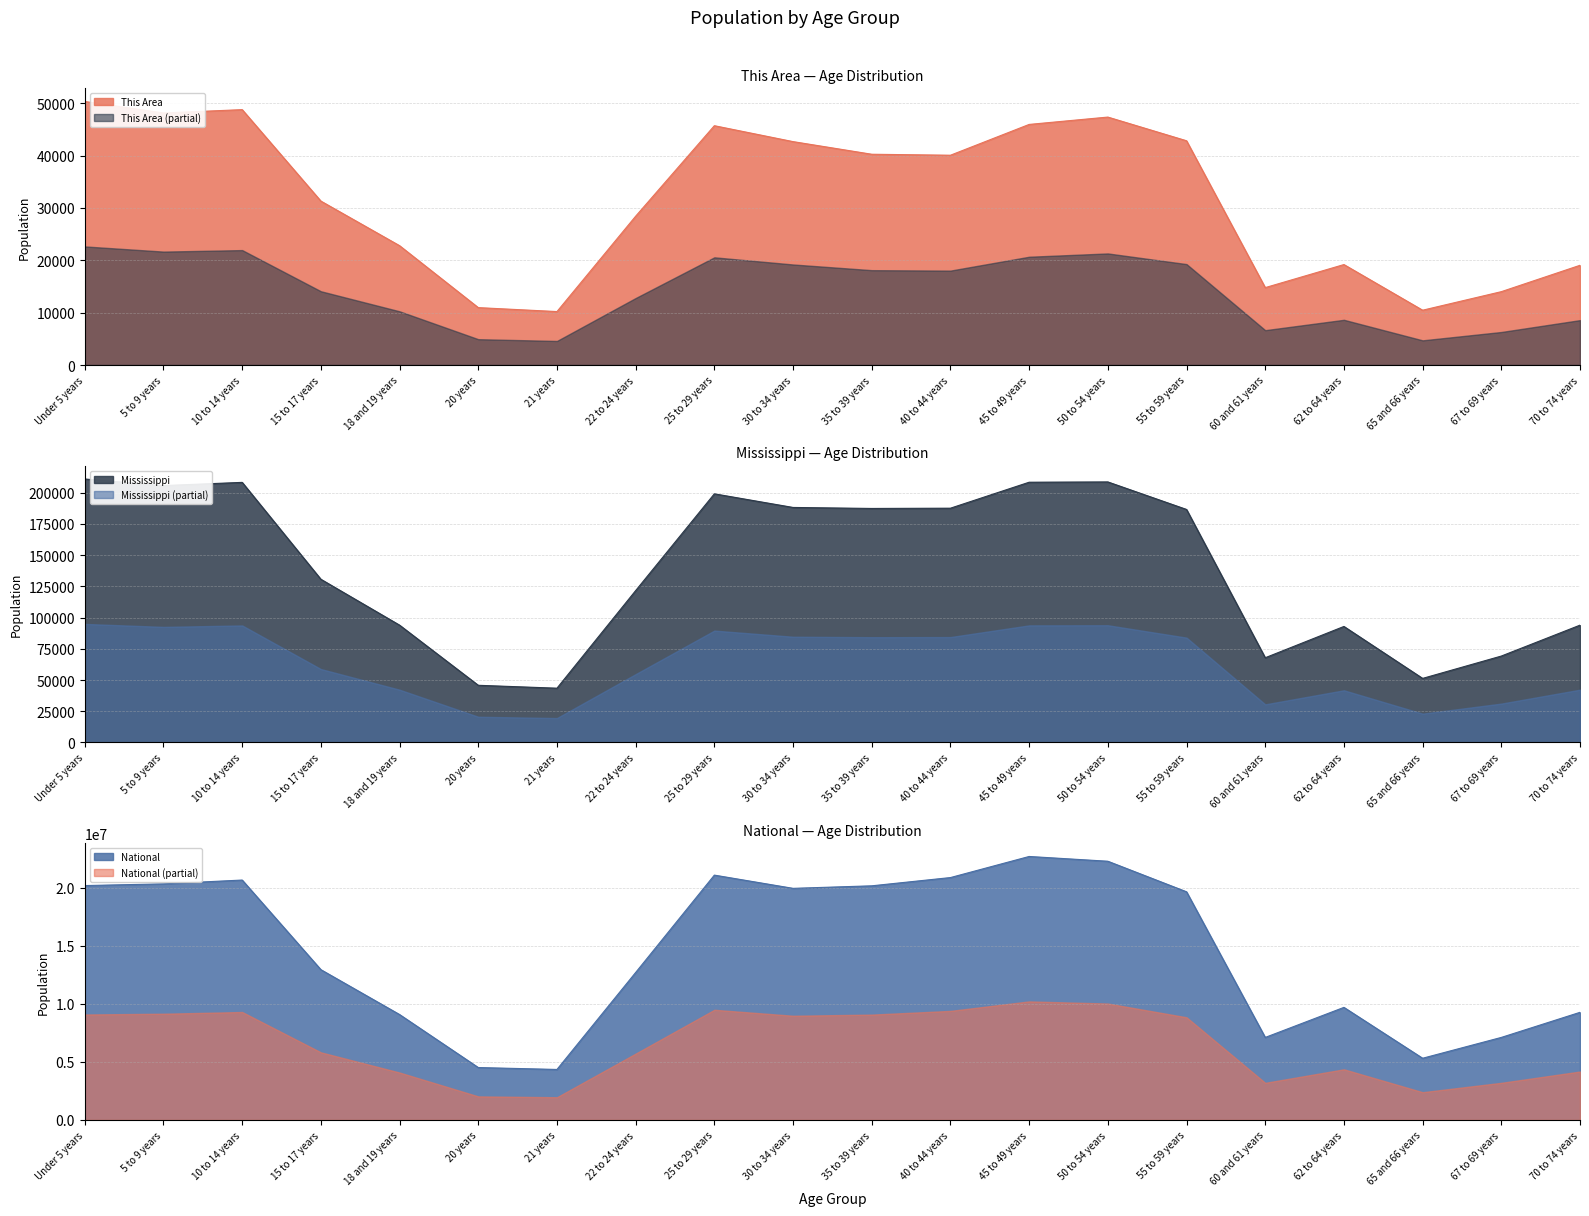

True or false: Mississippi and National intersect in this chart.

False